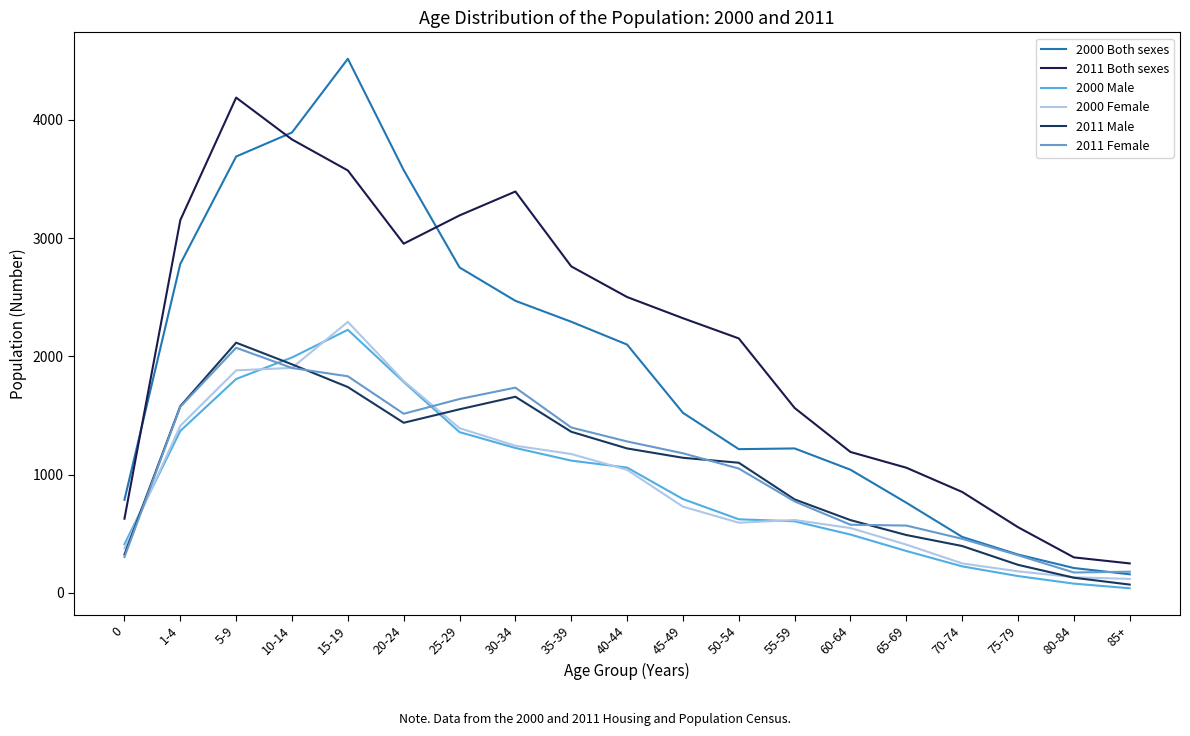

Is it true that 2011 Both sexes equals 300 at 80-84?

True